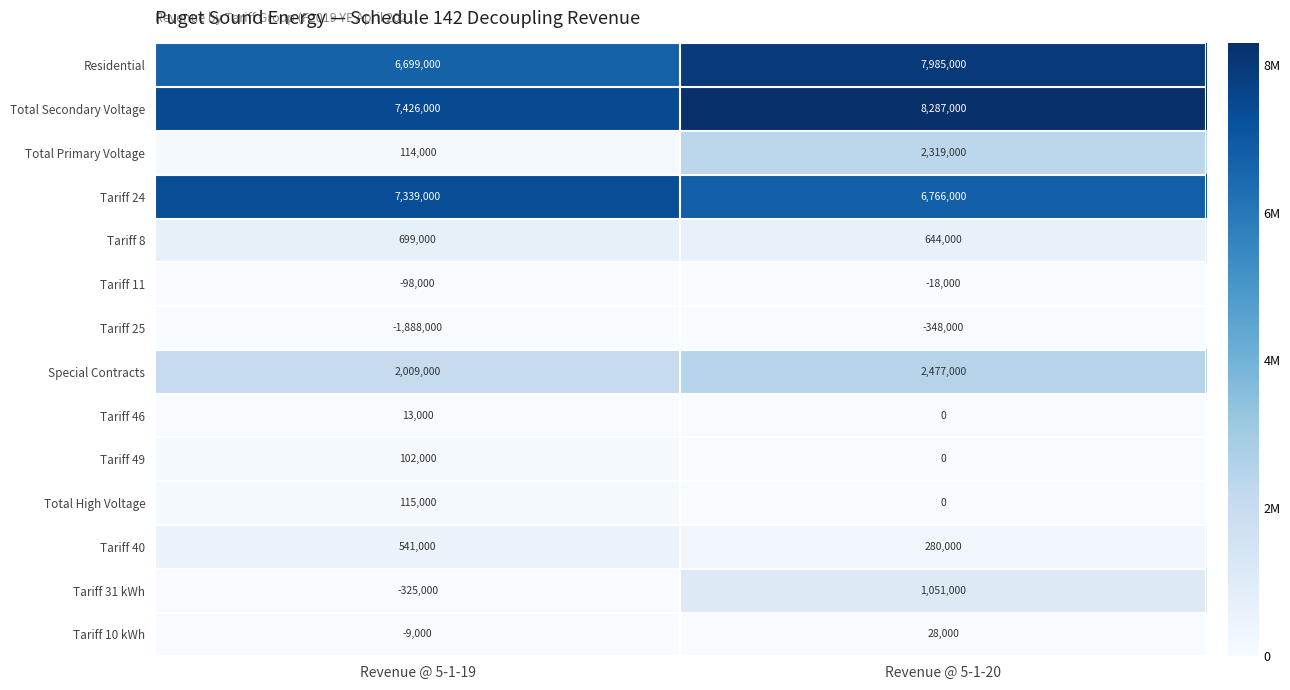

Count the number of data series in this chart.

14